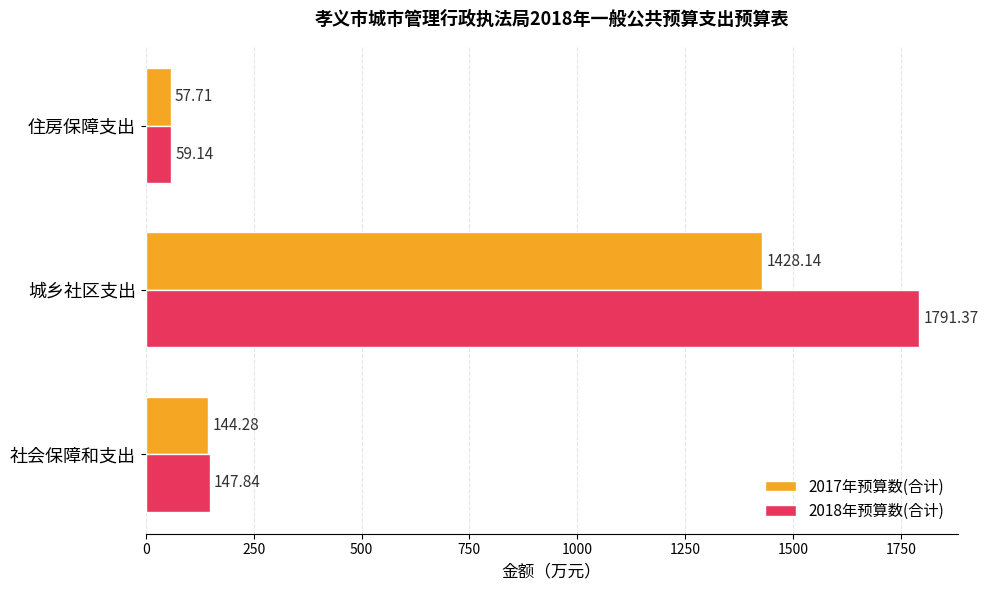

What is the average value of the 2017年预算数(合计) series?

543.4